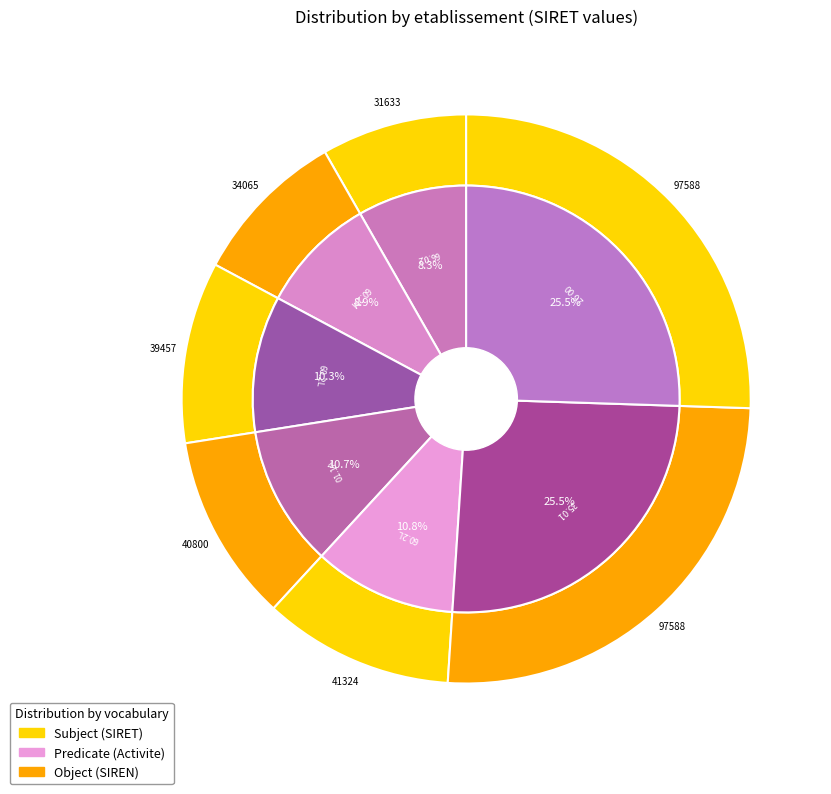

Does 340651397 account for over 50% of the chart?

No